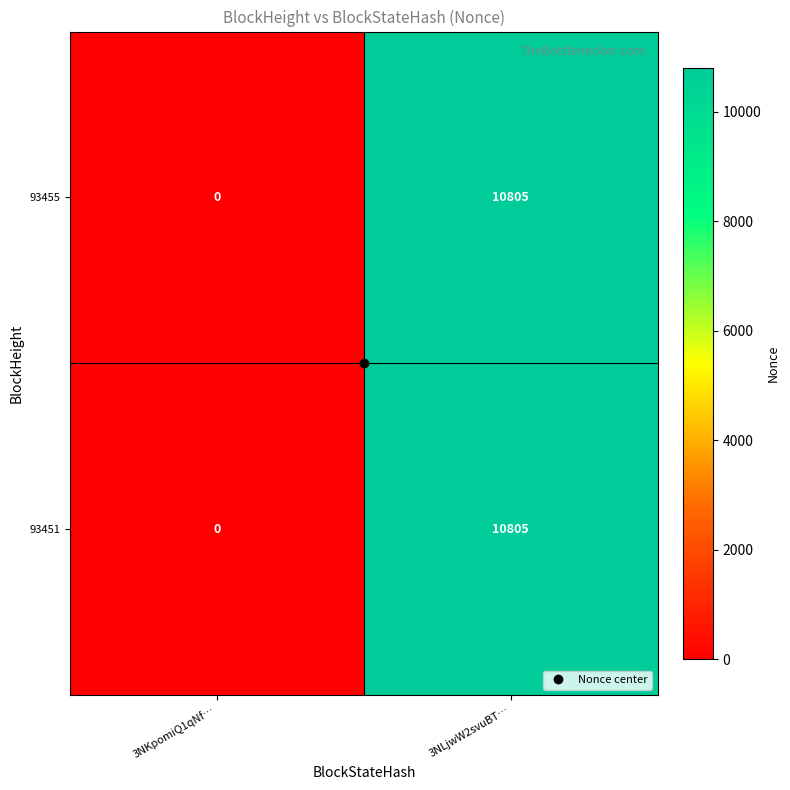

List the labels in order of 93455 value, largest first.

3NLjwW2svuBT…, 3NKpomiQ1qNf…